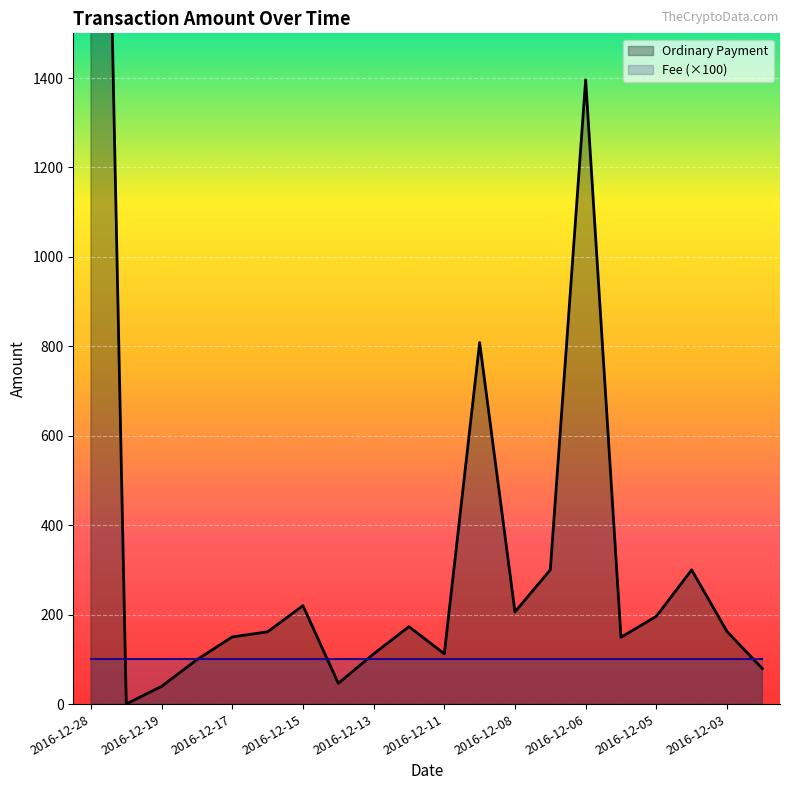

Which has a higher value, 2016-12-16 or 2016-12-09?

2016-12-09